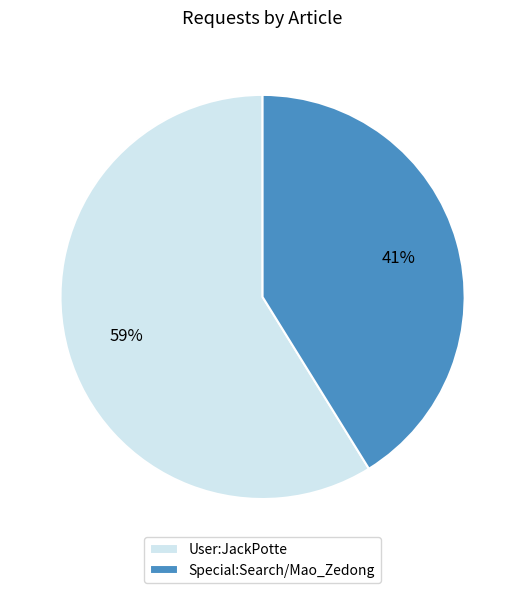

Is User:JackPotte the majority of the pie?

Yes